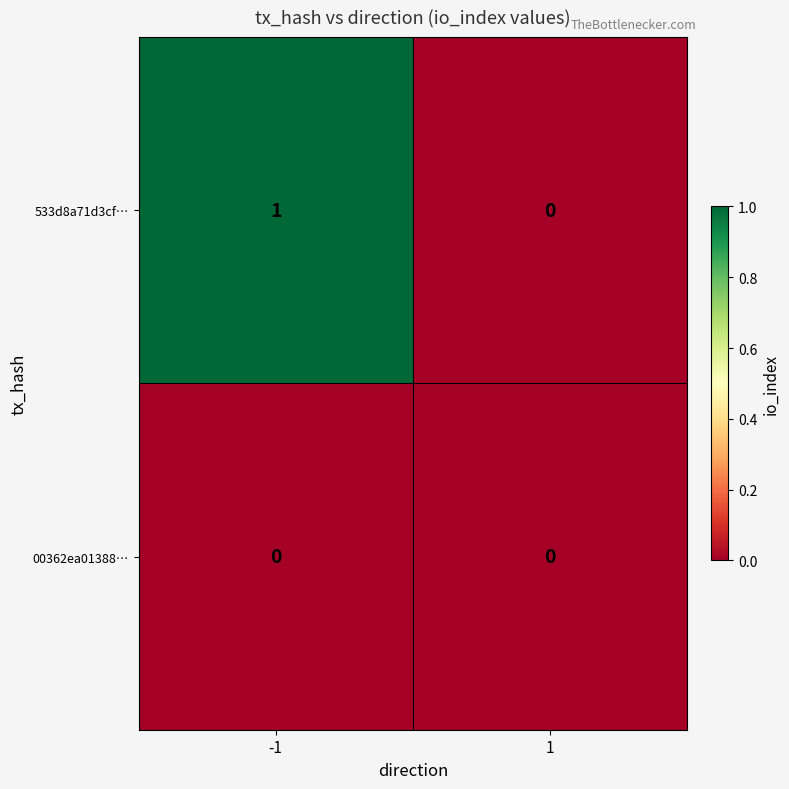

Reading left to right, what are all the values shown in this chart?

533d8a71d3cf…: 1	0
00362ea01388…: 0	0